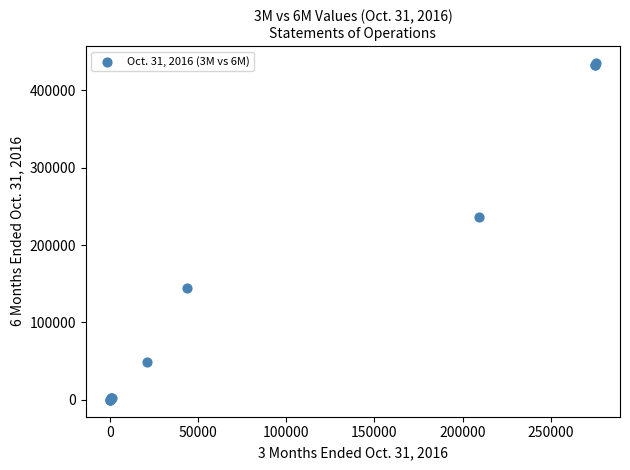

What Y value in the scatter plot is closest to 217566?

236079.0